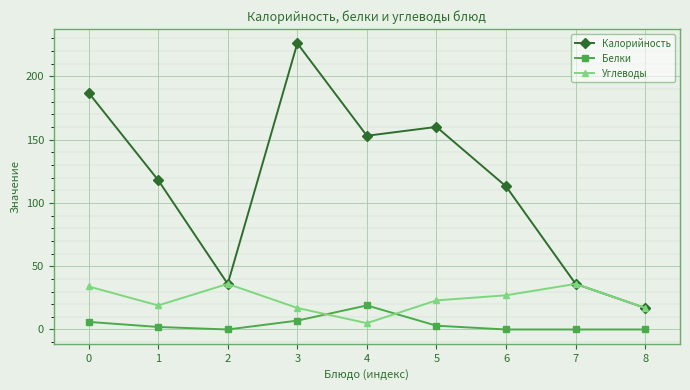

What are all the series names shown in the legend?

Калорийность, Белки, Углеводы